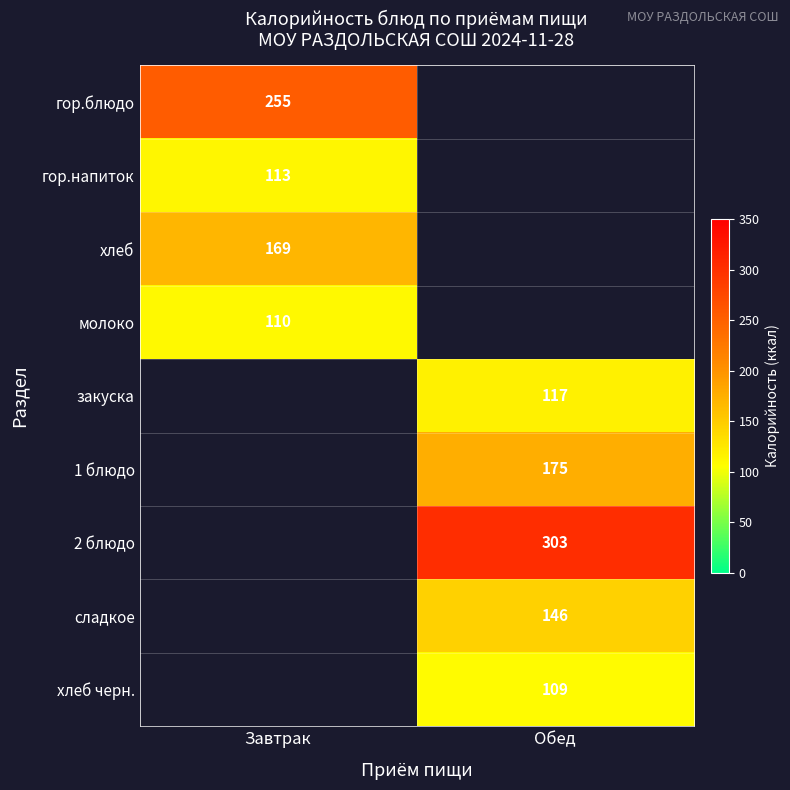

Is the value of закуска at Обед greater than the value of хлеб at Завтрак?

No